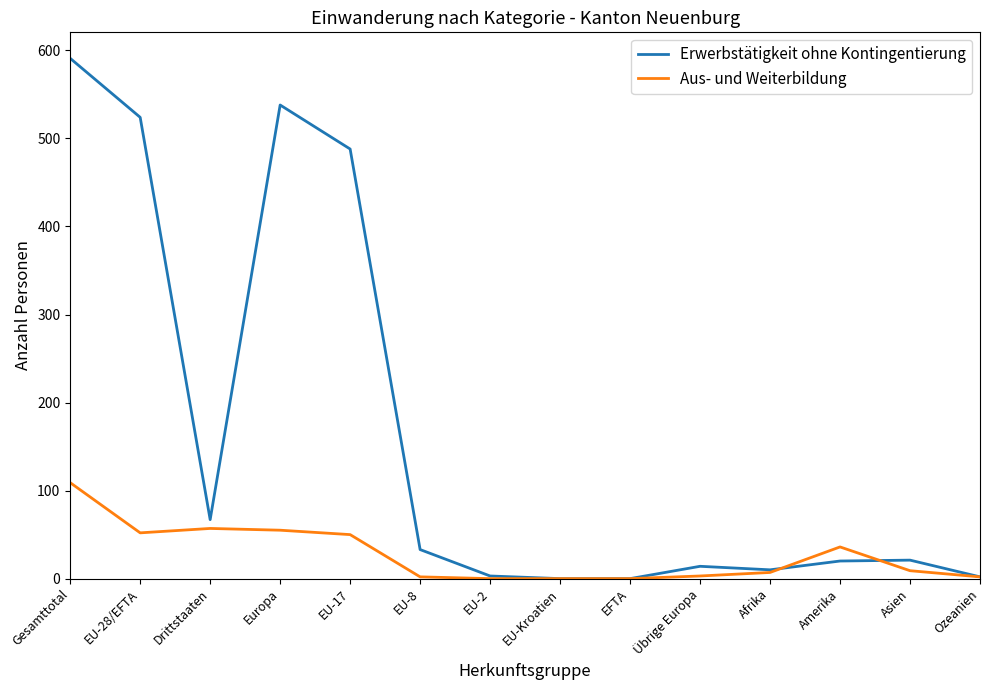

True or false: Aus- und Weiterbildung has a value of 0 at EU-Kroatien.

True